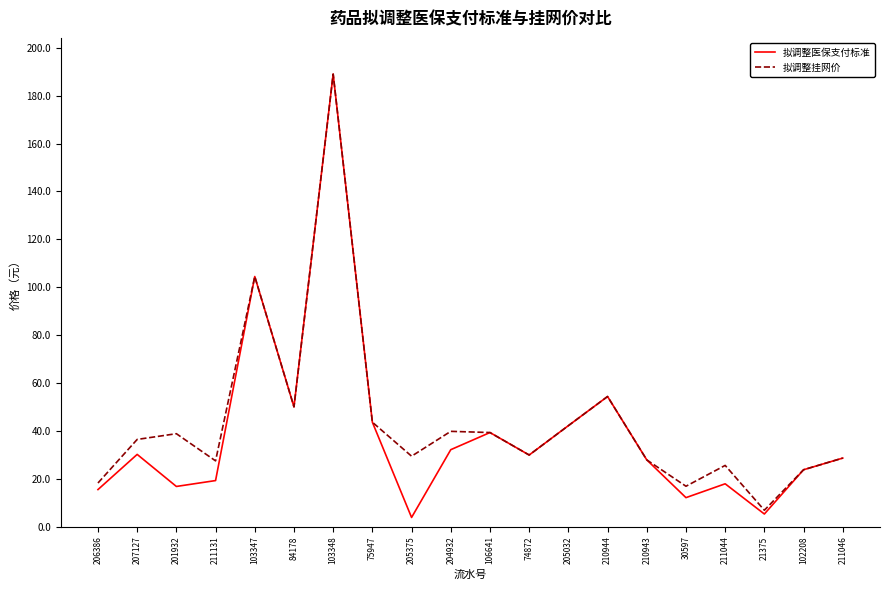

What is the total value across all series at 205032?

84.3